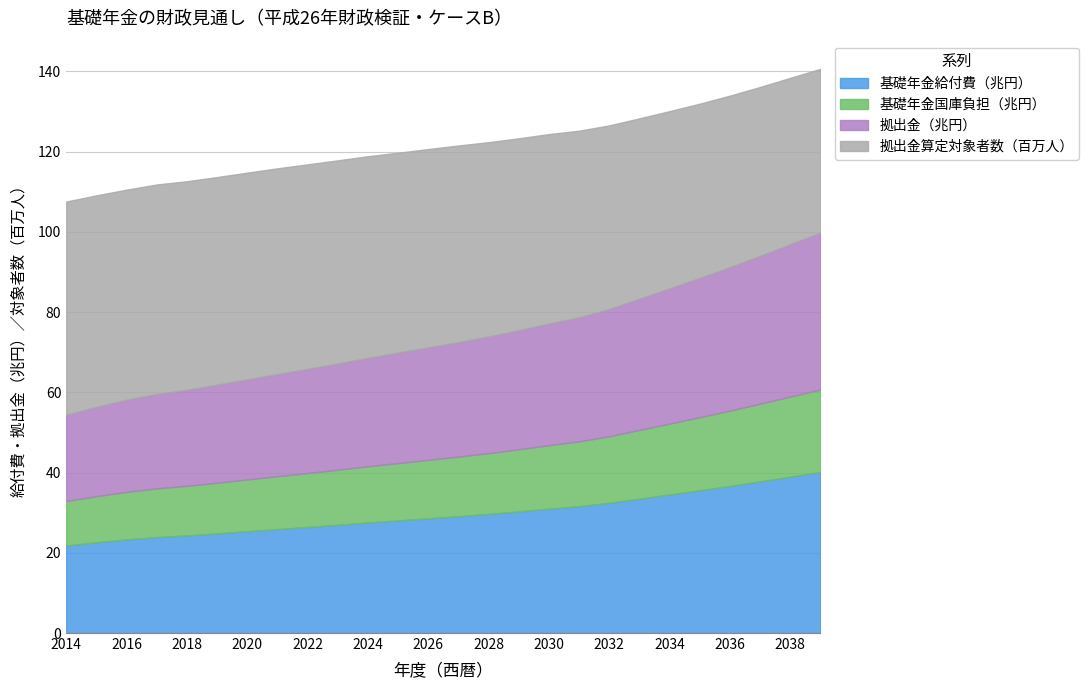

The 拠出金（兆円） series shows 23.5 at 2017. True or false?

True